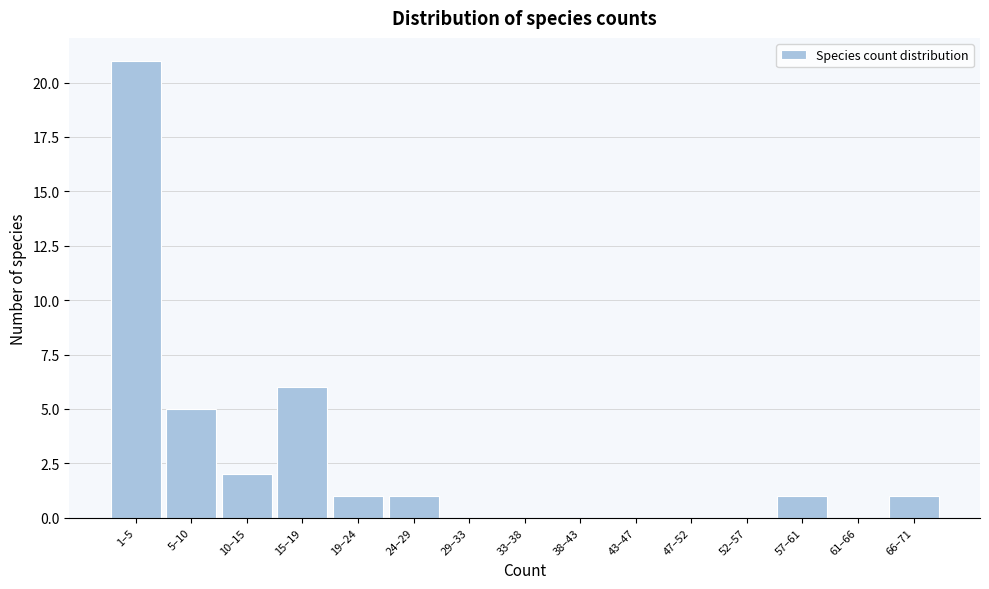

Reading left to right, extract all data points from this chart.

1–5=21	5–10=5	10–15=2	15–19=6	19–24=1	24–29=1	29–33=0	33–38=0	38–43=0	43–47=0	47–52=0	52–57=0	57–61=1	61–66=0	66–71=1